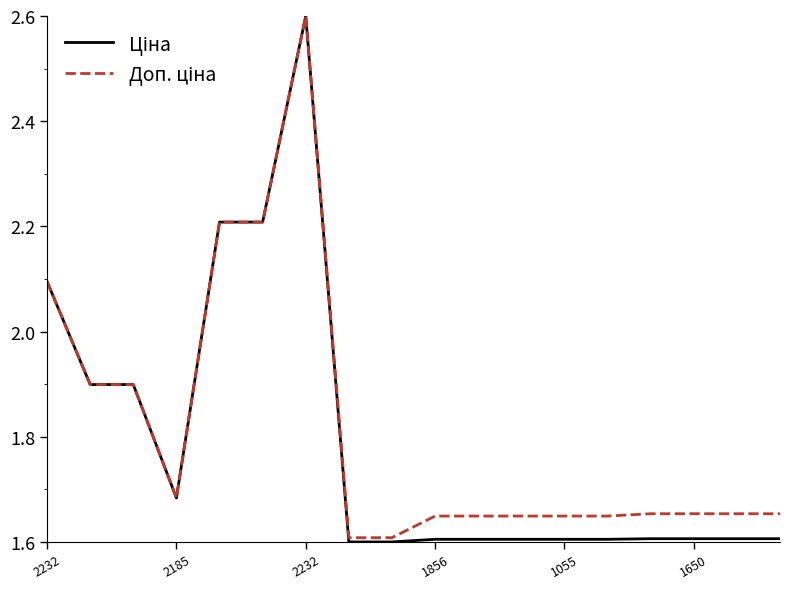

What is the greatest value displayed?

2.6